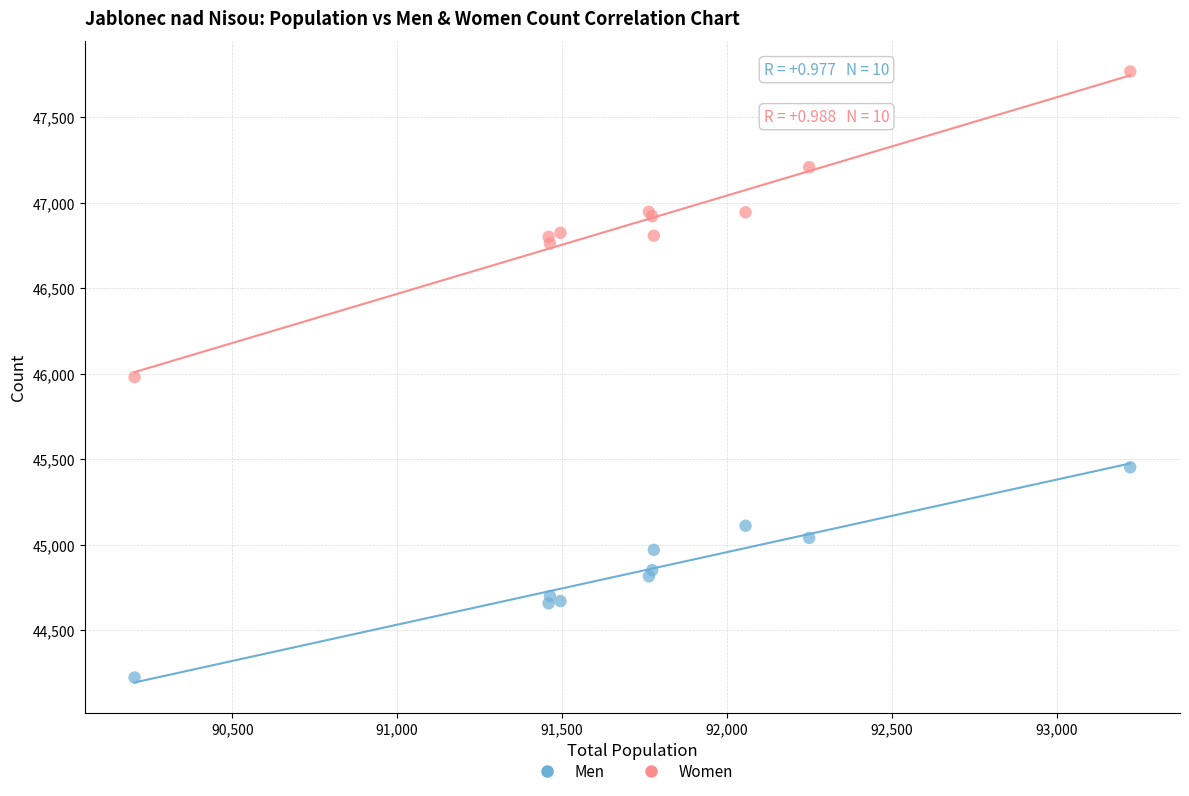

Which series reaches the minimum Y coordinate?

Men